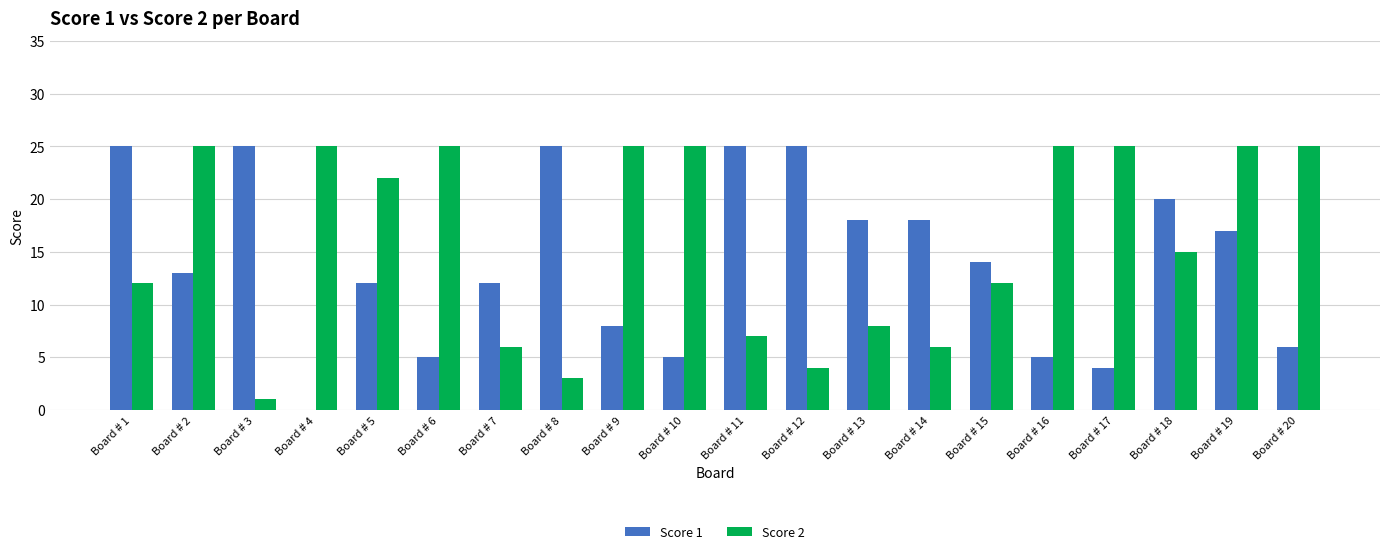

Count the number of categories in the chart.

20